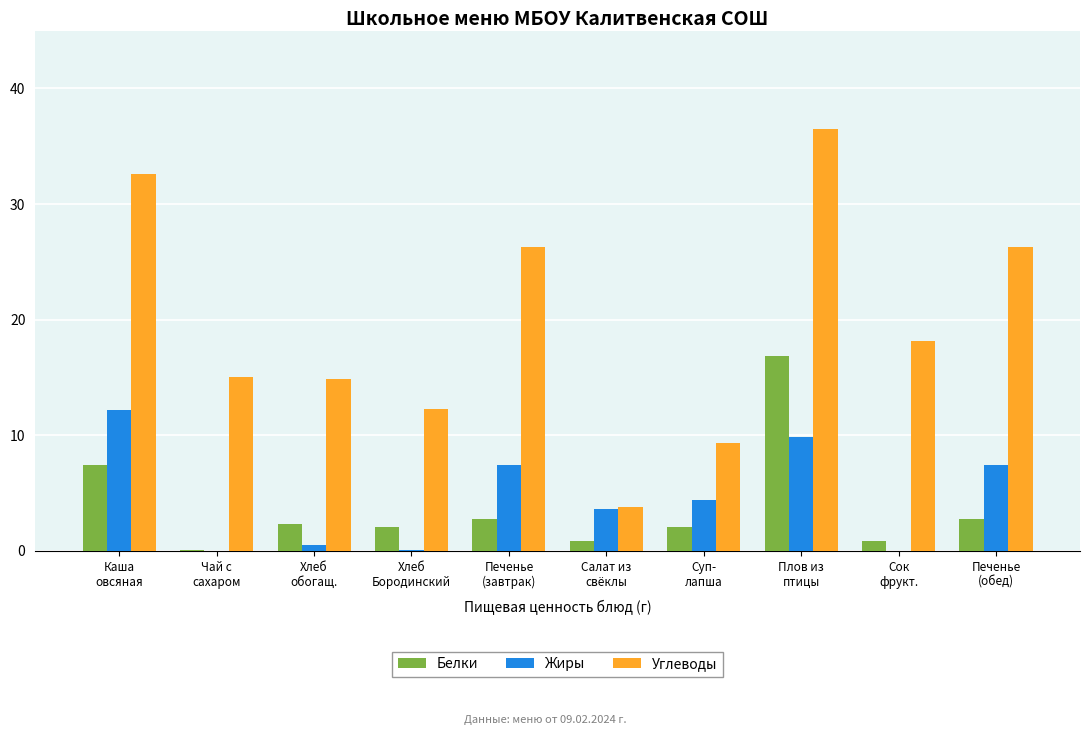

Which series has the largest range (max minus min)?

Углеводы